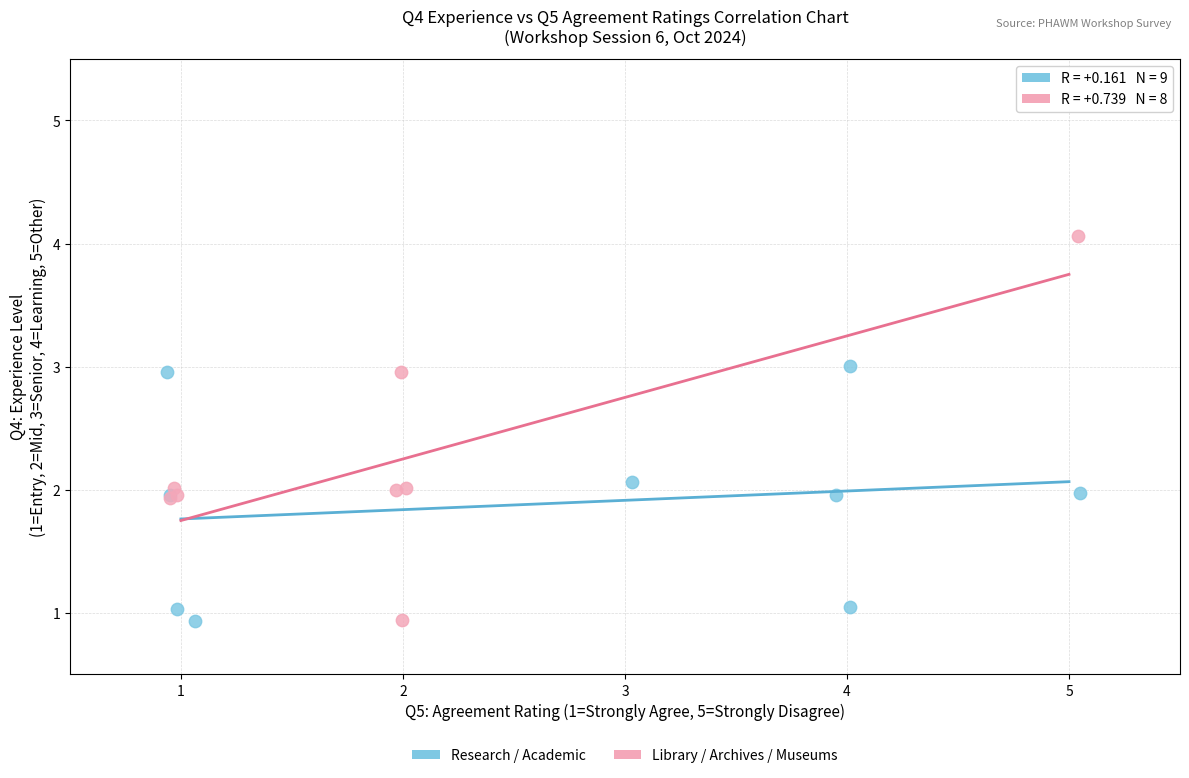

Which series has the widest spread of Y values?

Library / Archives / Museums